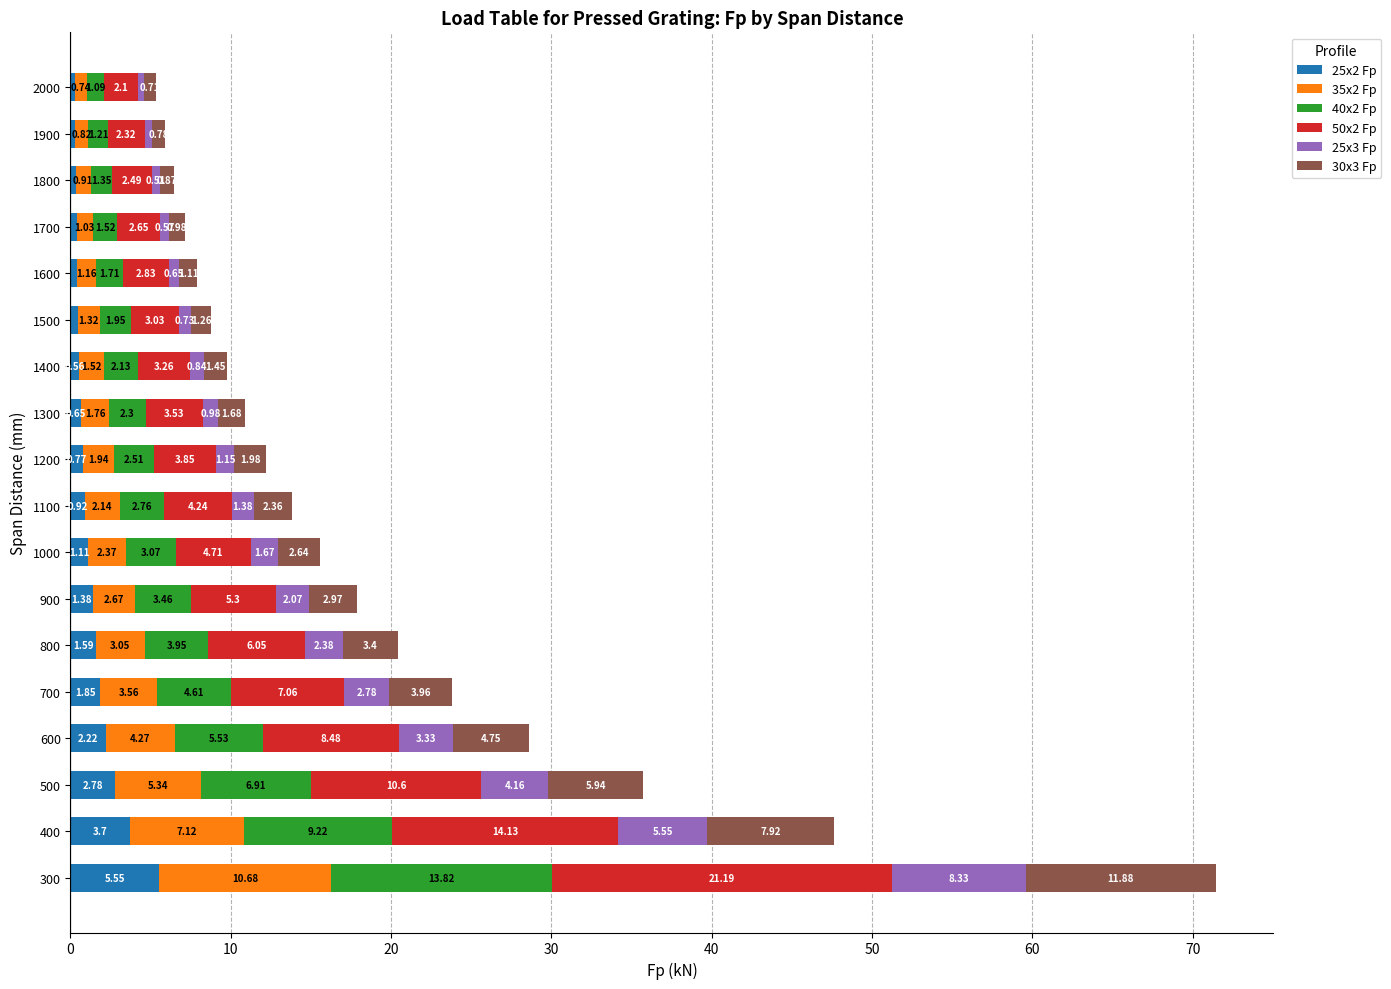

At which category is the sum across all series the highest?

300